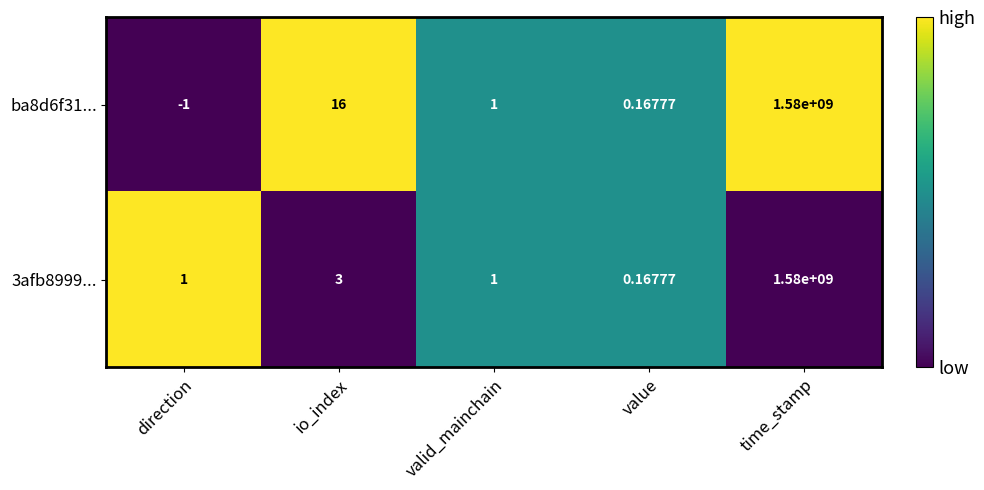

Is the value of ba8d6f31... at direction greater than the value of 3afb8999... at value?

No